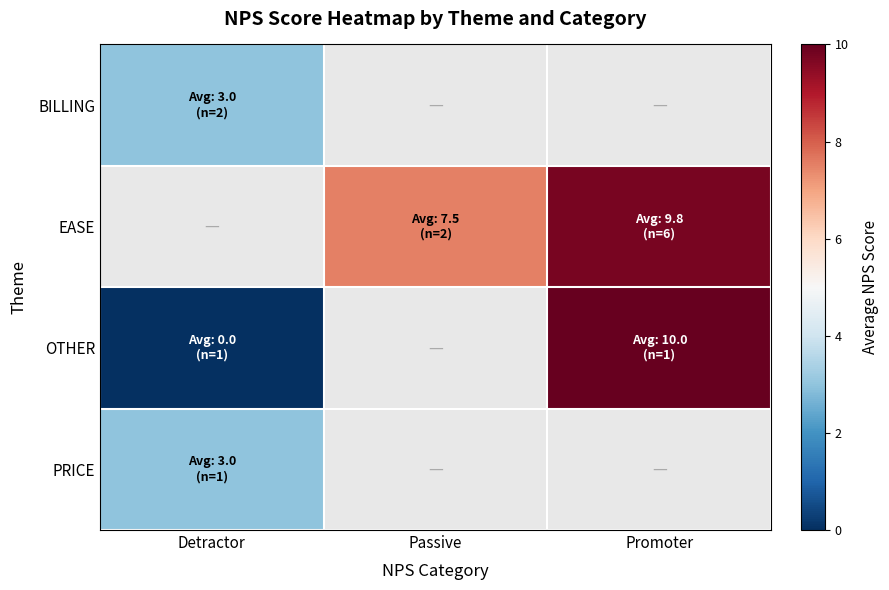

Which series has the largest range (max minus min)?

OTHER